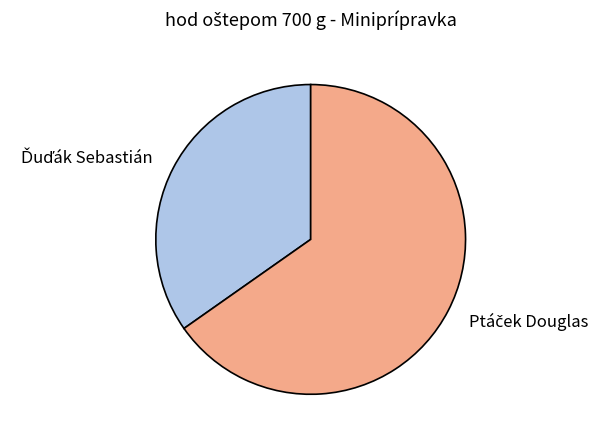

Does any single category account for the majority?

Yes